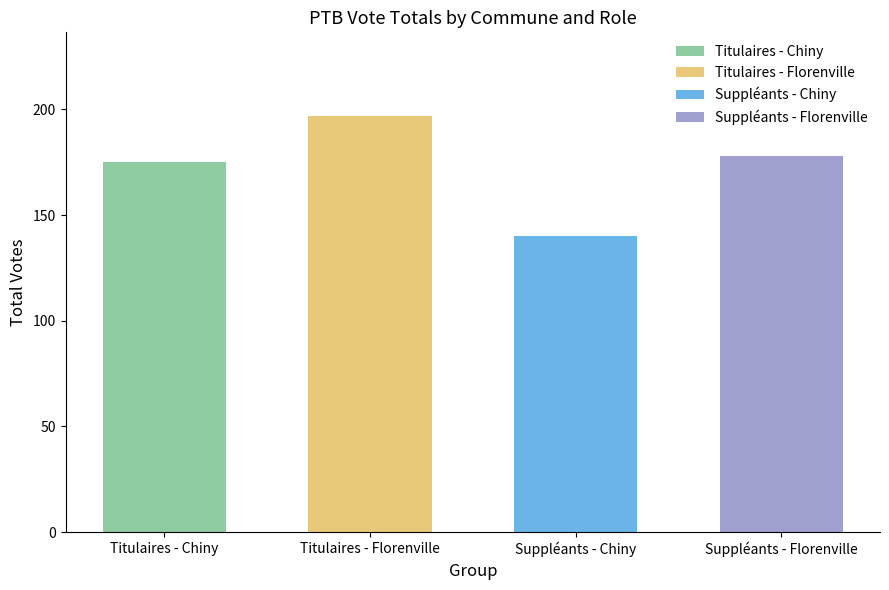

What is the label of the 2nd bar from the left?

Titulaires - Florenville